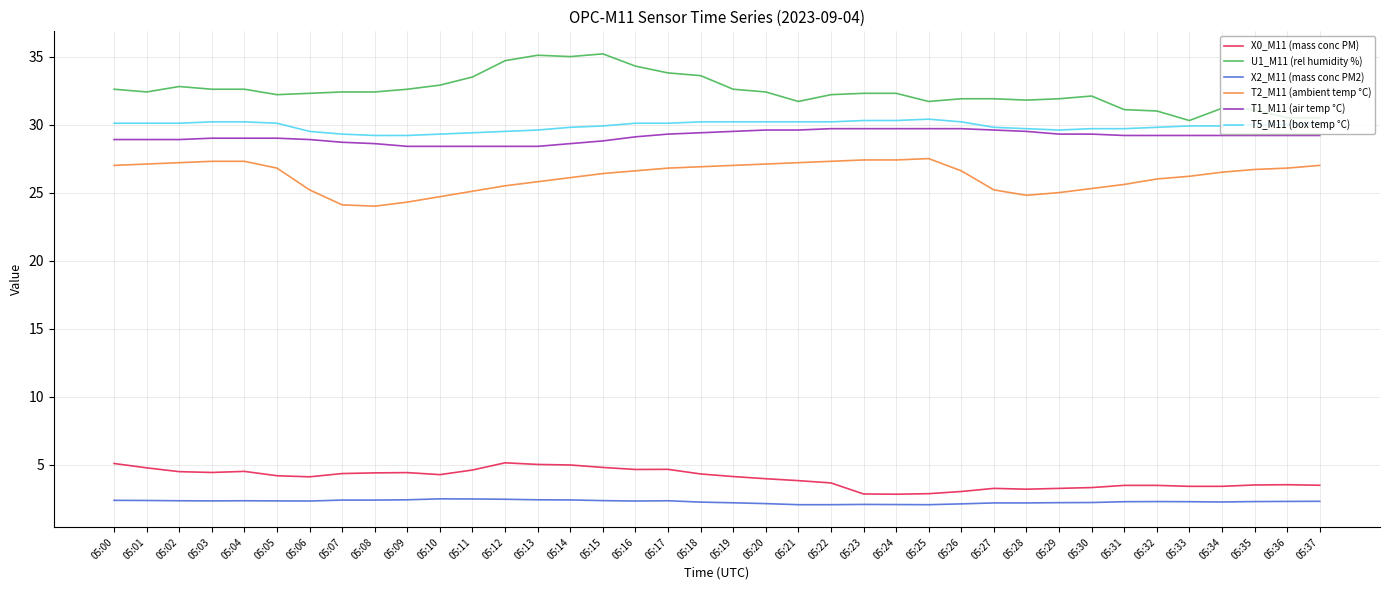

What is the minimum value for X0_M11 (mass conc PM)?

2.8